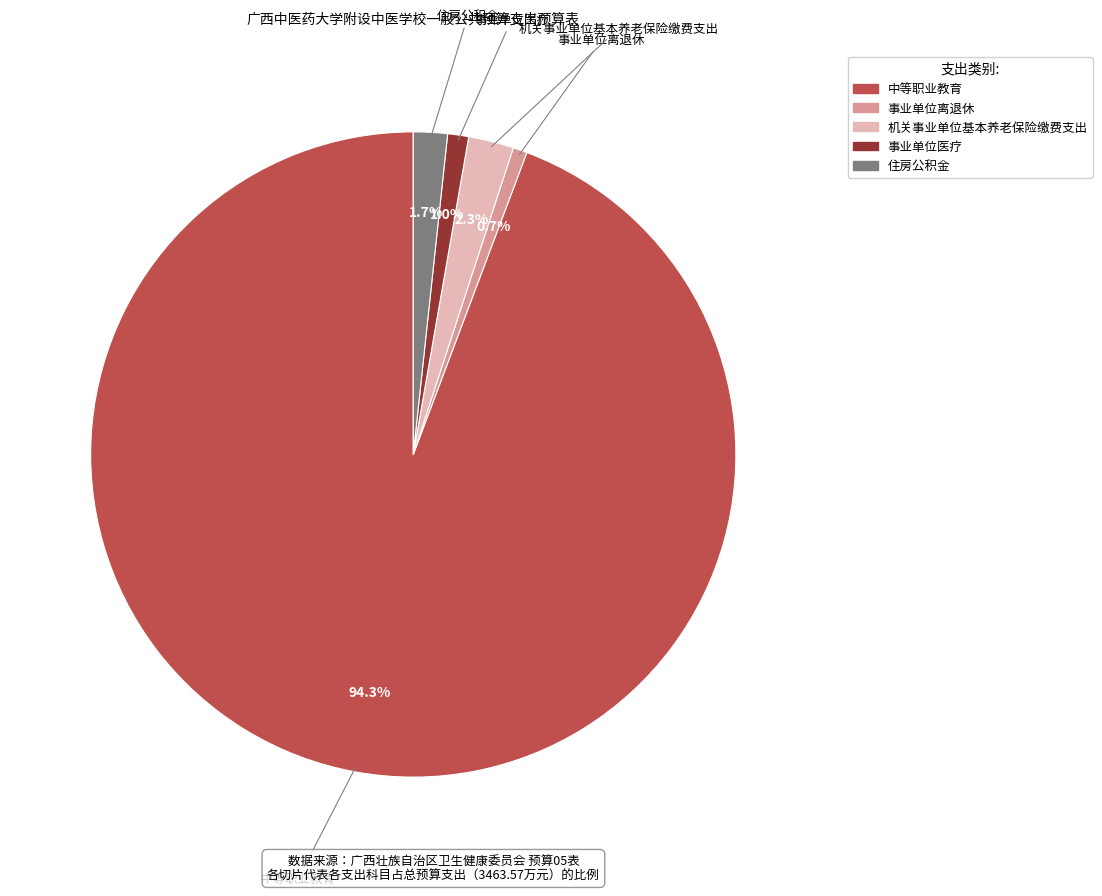

What is the largest slice in the pie chart?

中等职业教育